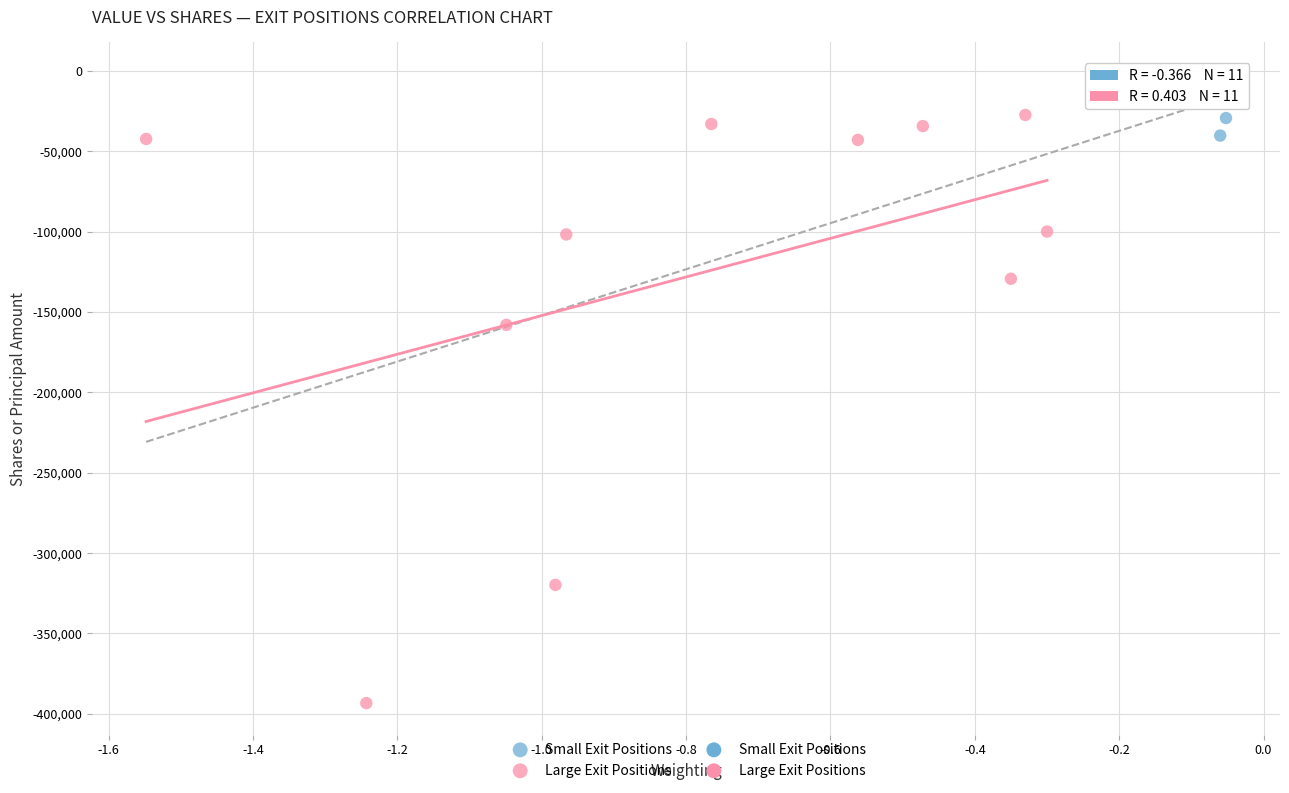

Which series has the largest Y range (max minus min)?

Large Exit Positions